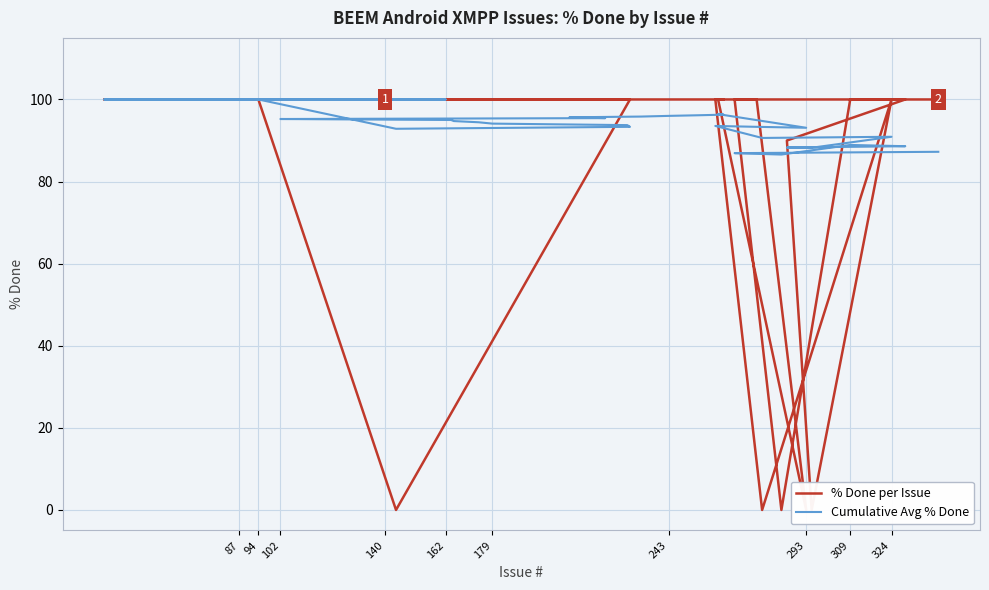

How many lines are shown in the chart?

2